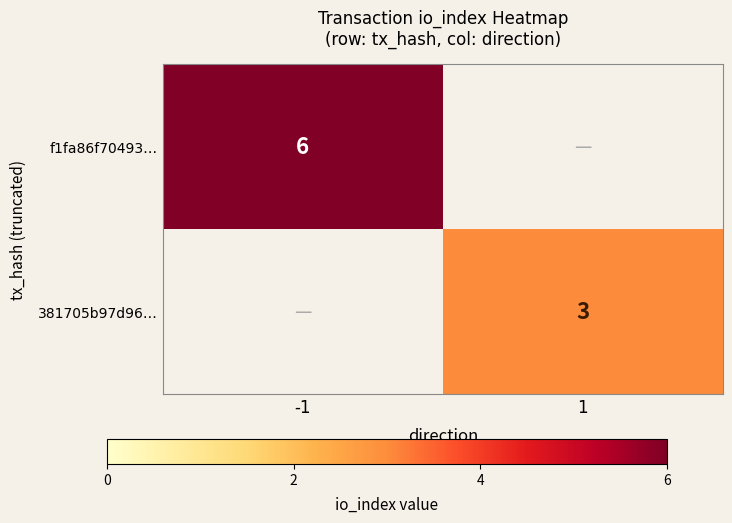

How many distinct data groups are displayed?

2